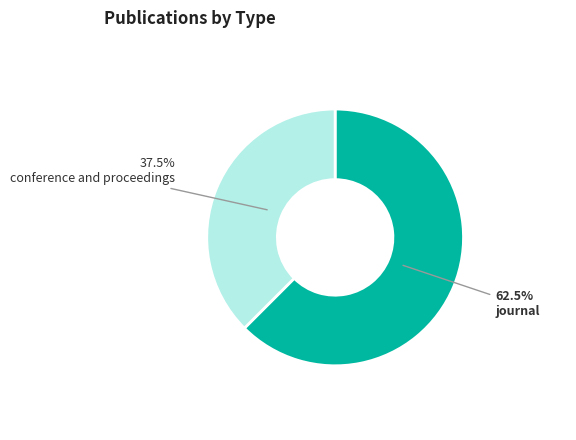

The journal slice represents 28% of the pie. True or false?

False